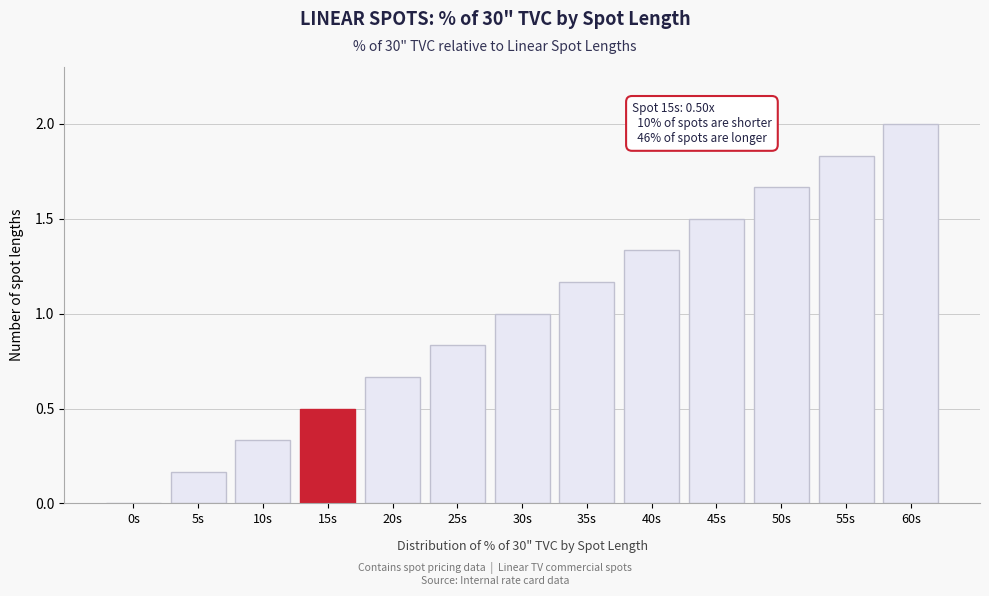

What is the greatest value displayed?

2.0